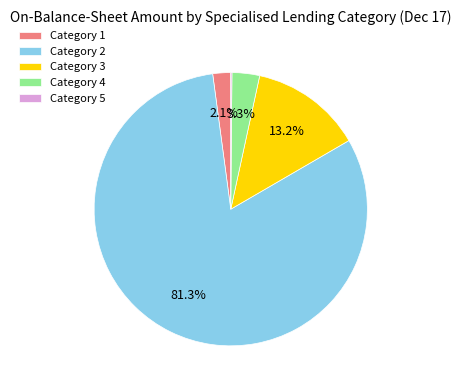

Which slice is the largest?

Category 2